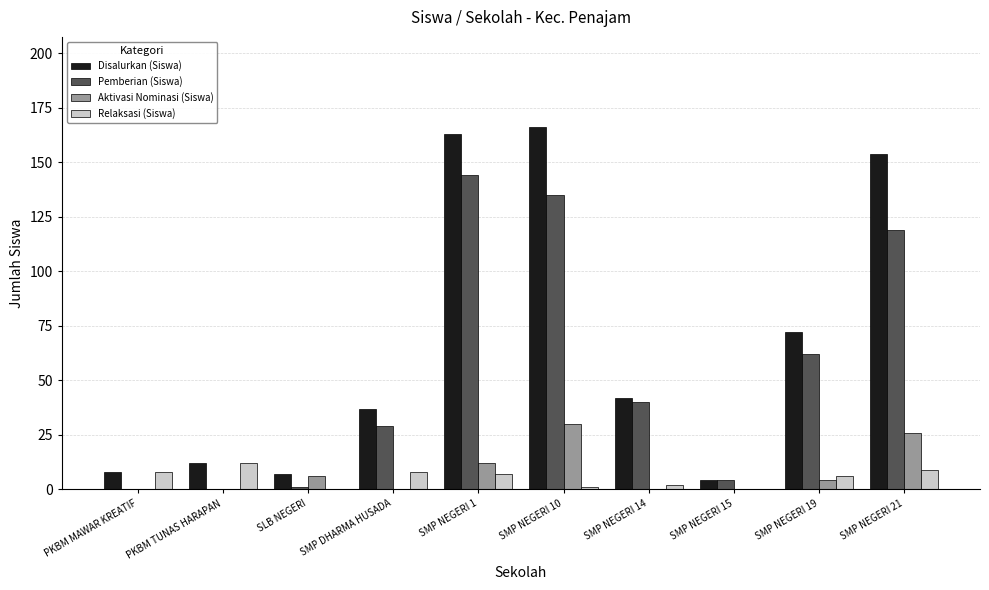

What is the spread (max minus min) of values at SMP NEGERI 21?

145